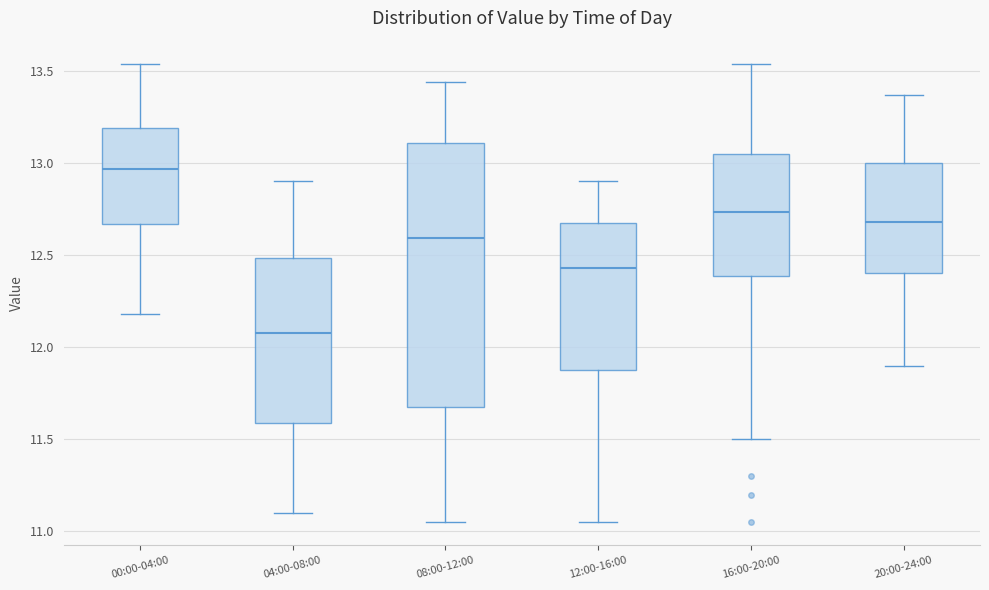

Where does the median line of the box for 00:00-04:00 sit on the y-axis? The values are not printed on the chart, so give them approximately, as read against the axis.

12.95